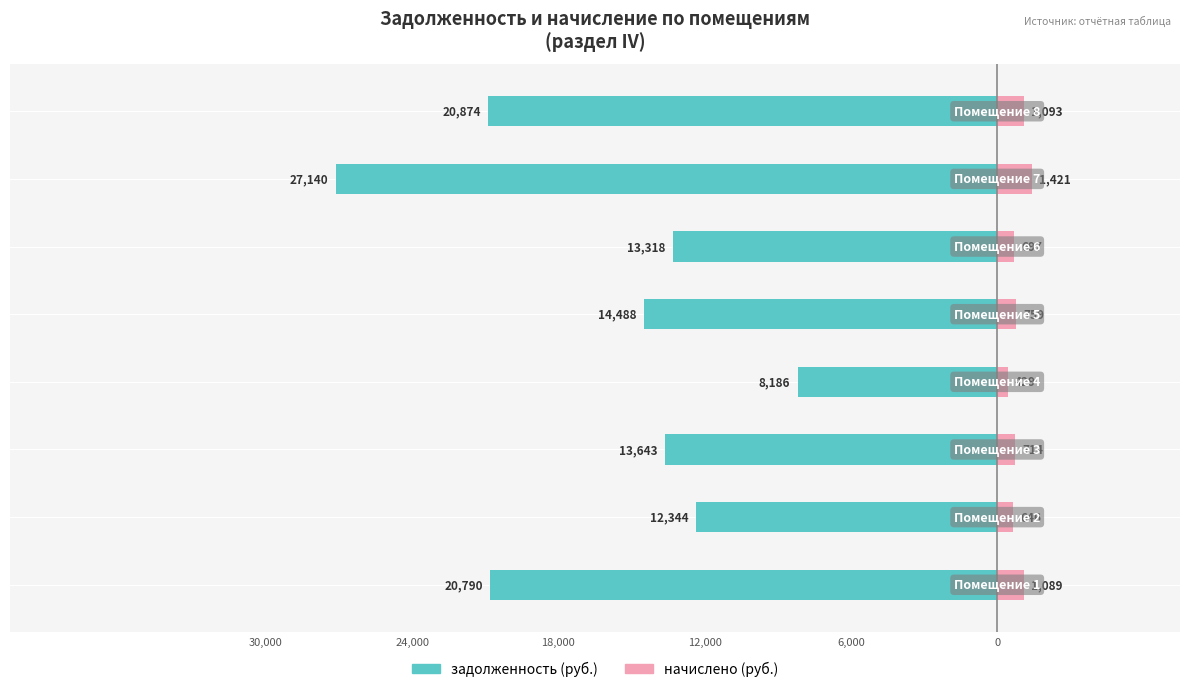

Are the bars horizontal?

Yes